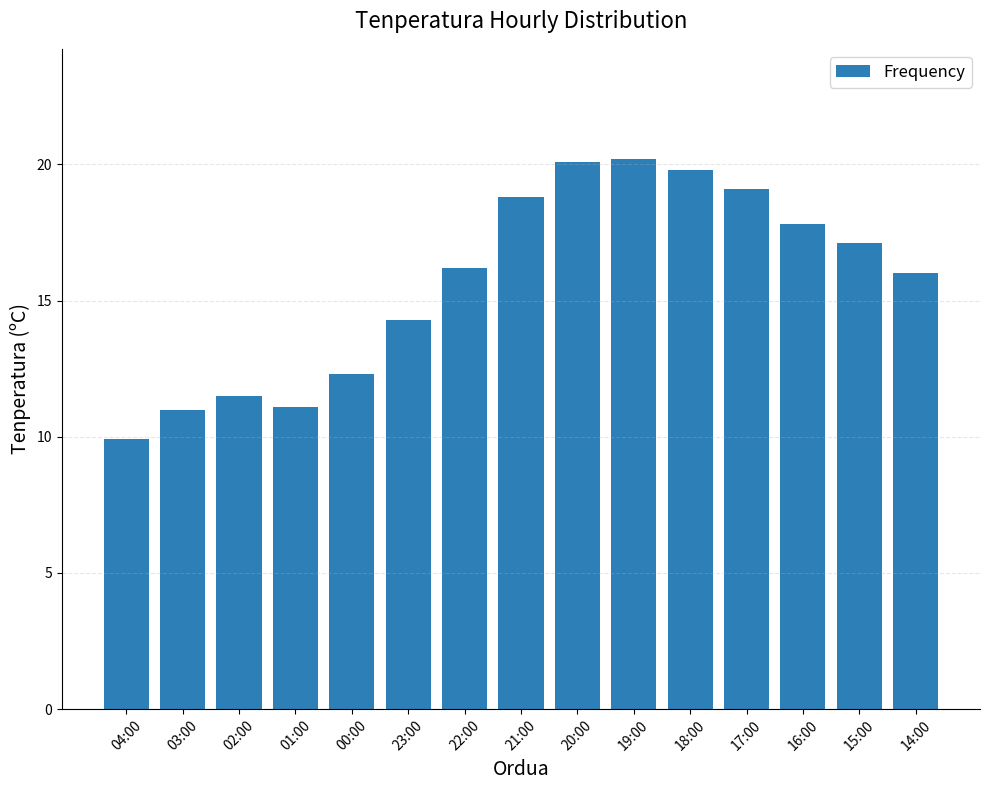

What is the minimum value shown in the chart?

9.9